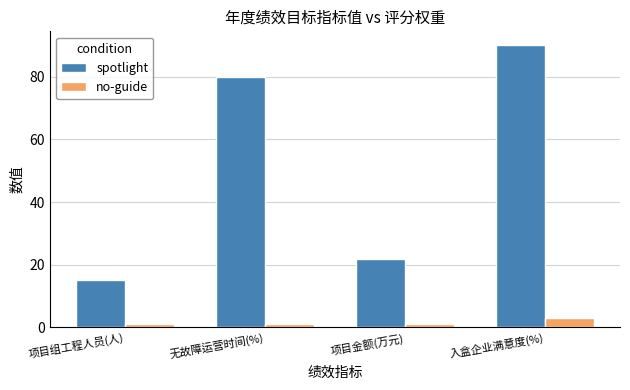

Which category has the highest value across all series?

入盒企业满意度(%)